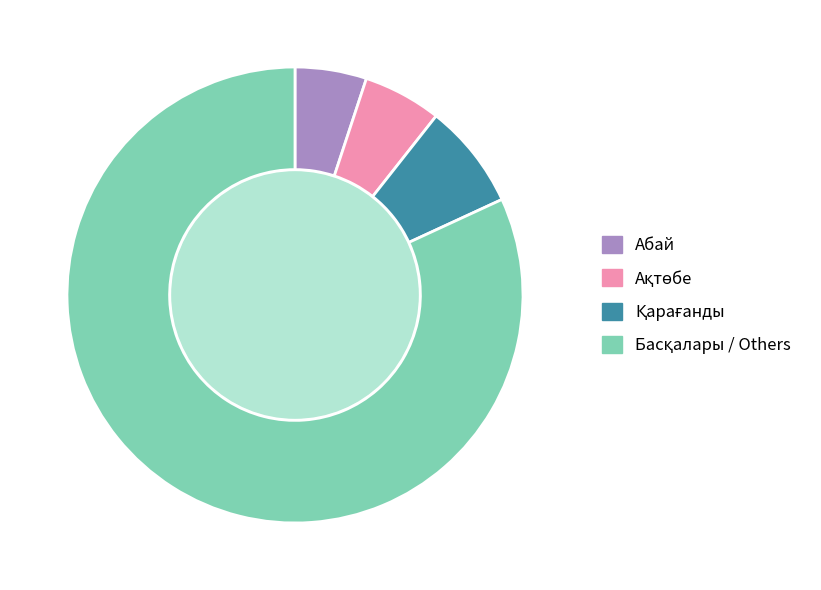

The Абай slice represents 5% of the pie. True or false?

True